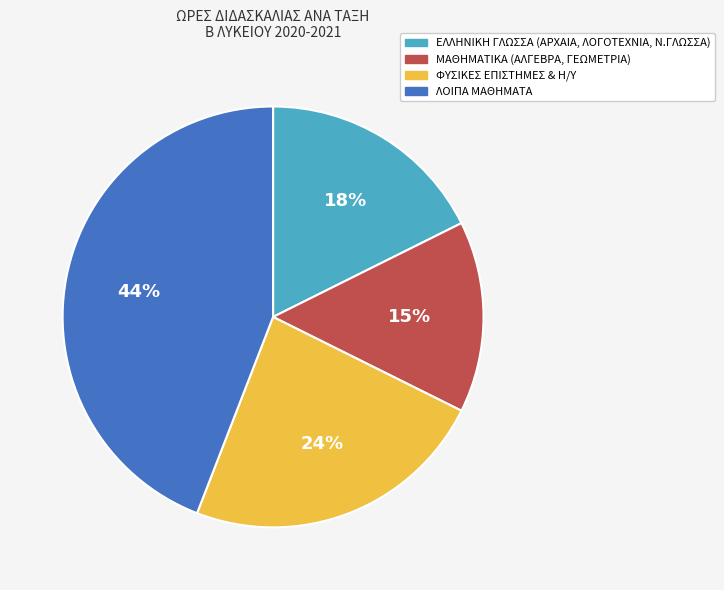

Is there a majority slice in this chart?

No